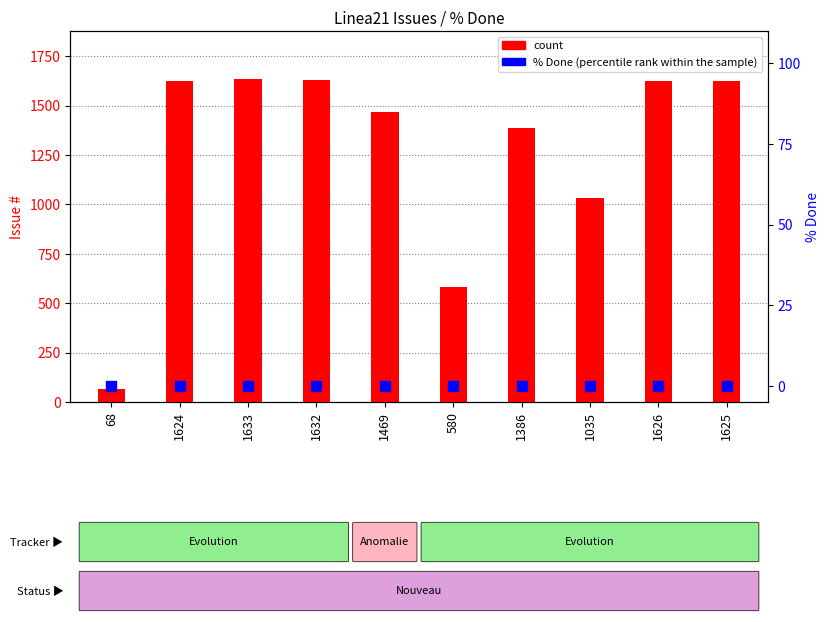

At how many categories does at least one series exceed 8?

10